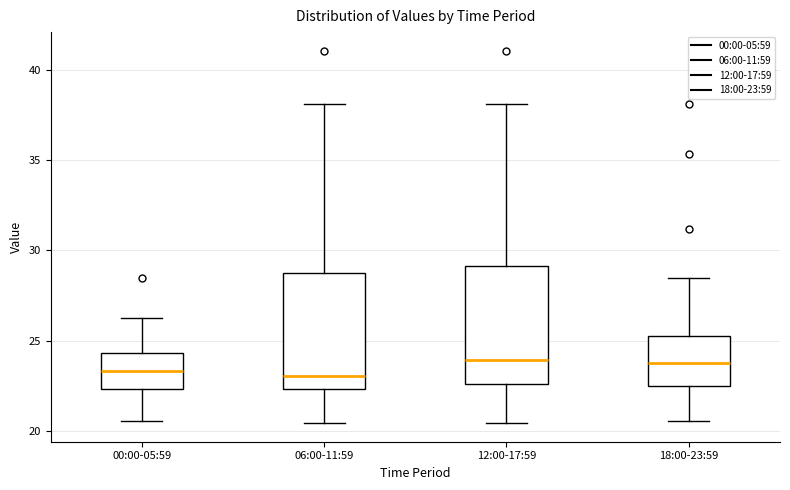

Where does the lower whisker of the box for 12:00-17:59 end on the y-axis? The values are not printed on the chart, so give them approximately, as read against the axis.

20.5